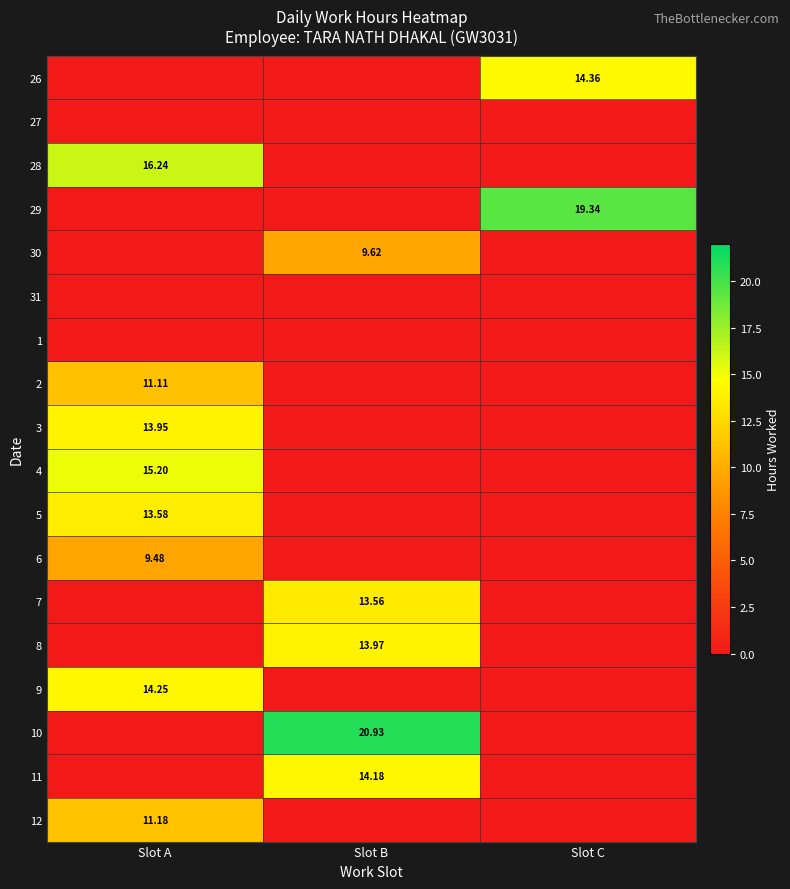

What is the difference between the maximum and minimum values in the 28 series?

16.2